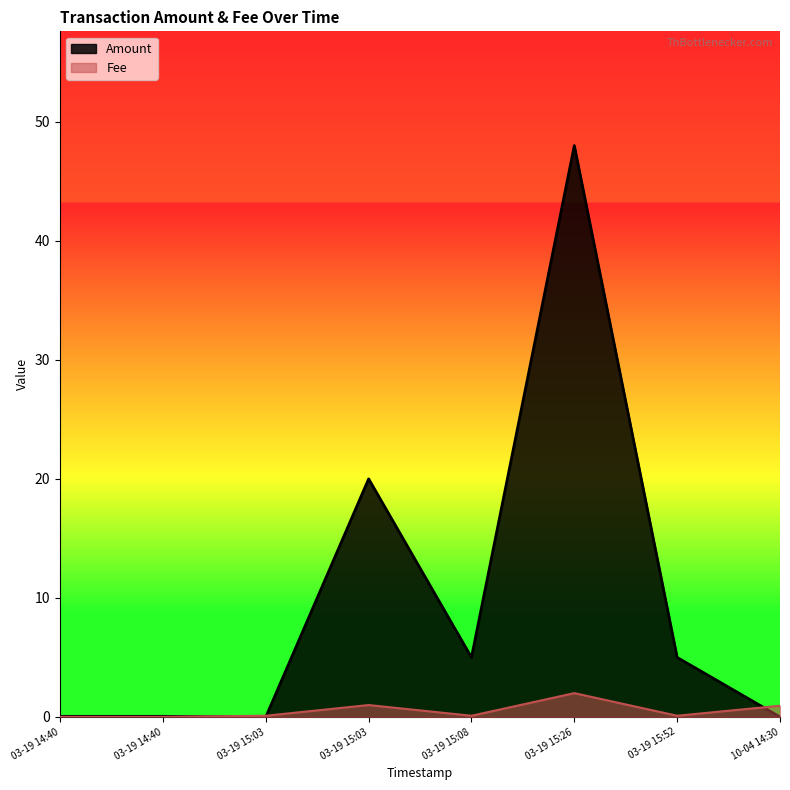

How many intersections are there between Amount and Fee?

3